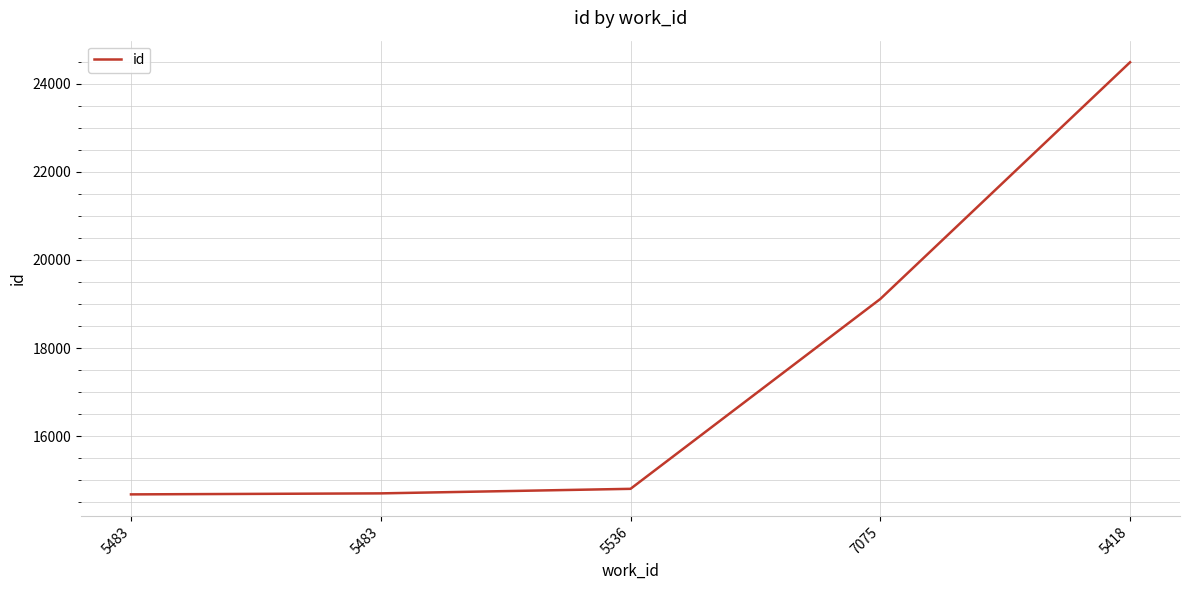

What is the label of the 1st point from the left?

5483